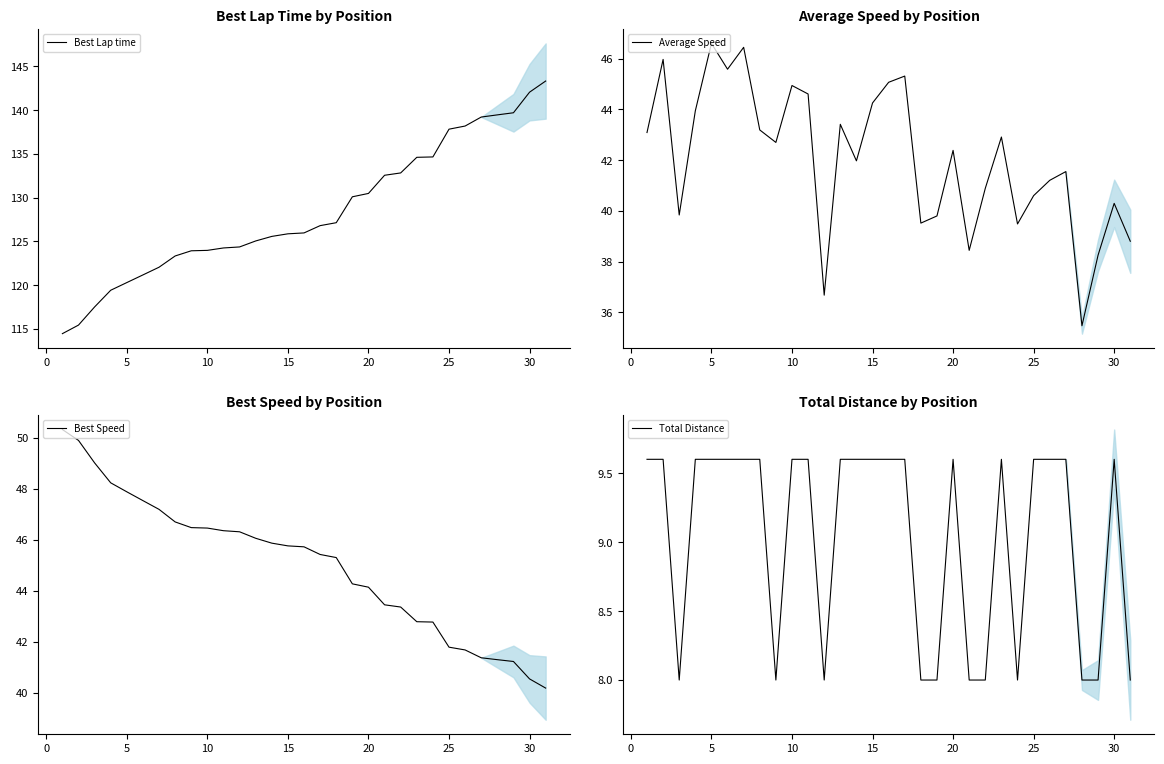

What is the value of the Best Lap time point at the 5th from the left?

120.3